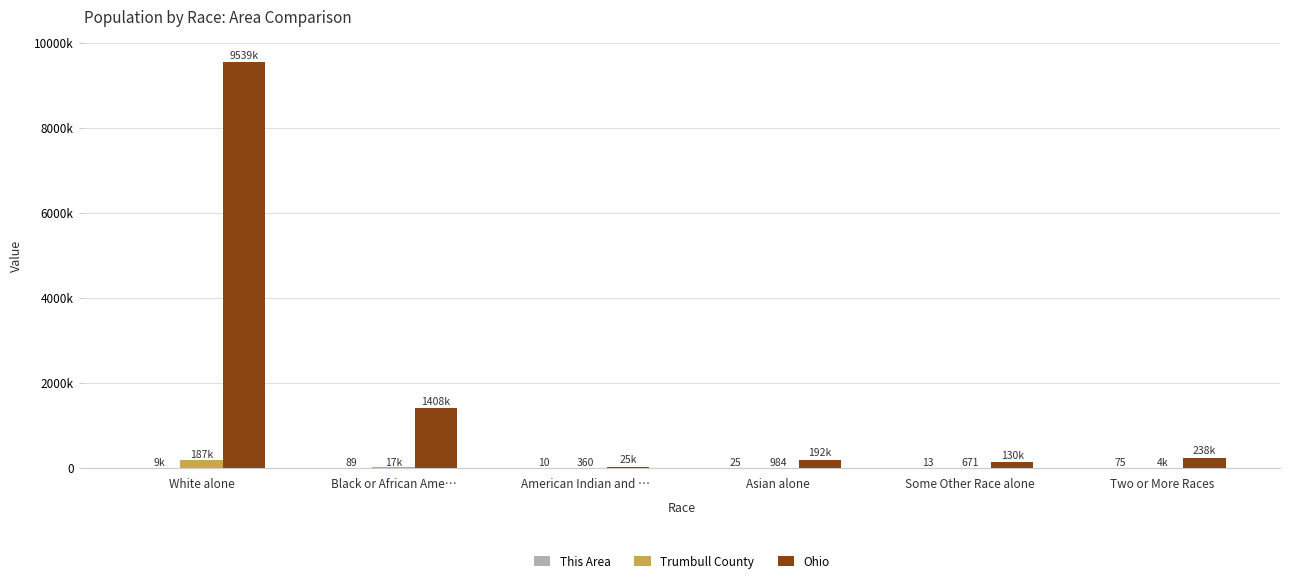

Reading right to left, extract all data points from this chart.

This Area: 75	13	25	10	89	9400
Trumbull County: 3726	671	984	360	17417	187113
Ohio: 237765	130030	192233	25292	1407681	9539437